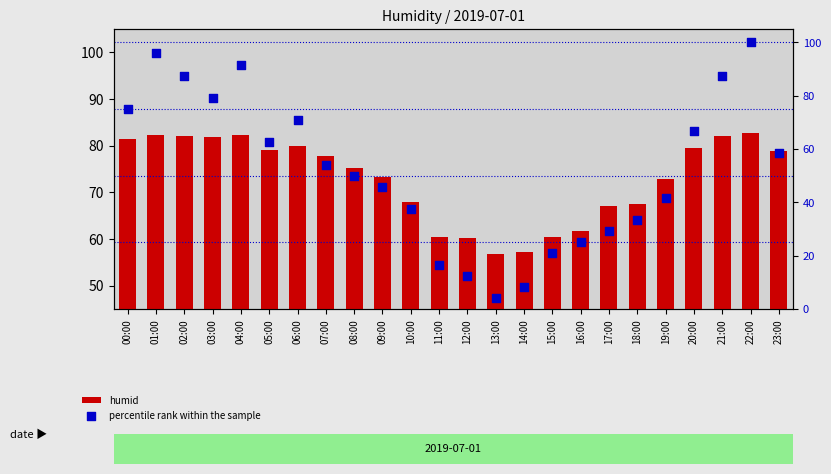

Which series reaches the maximum Y coordinate?

percentile rank within the sample